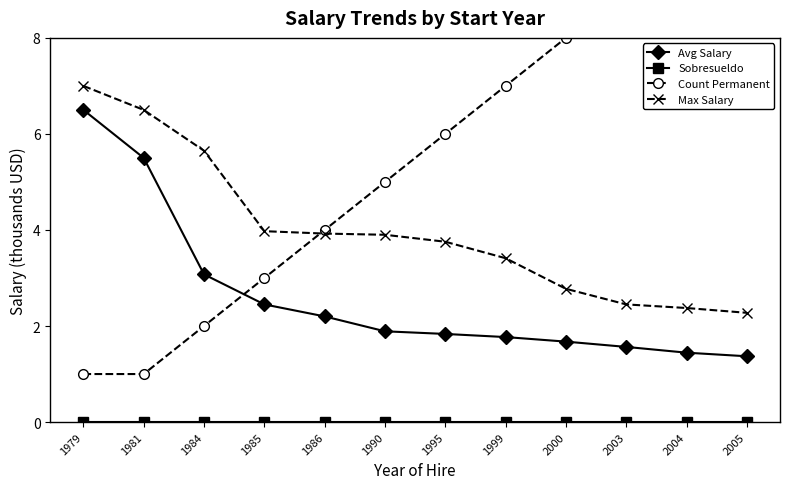

What is the maximum value for Avg Salary?

6.5